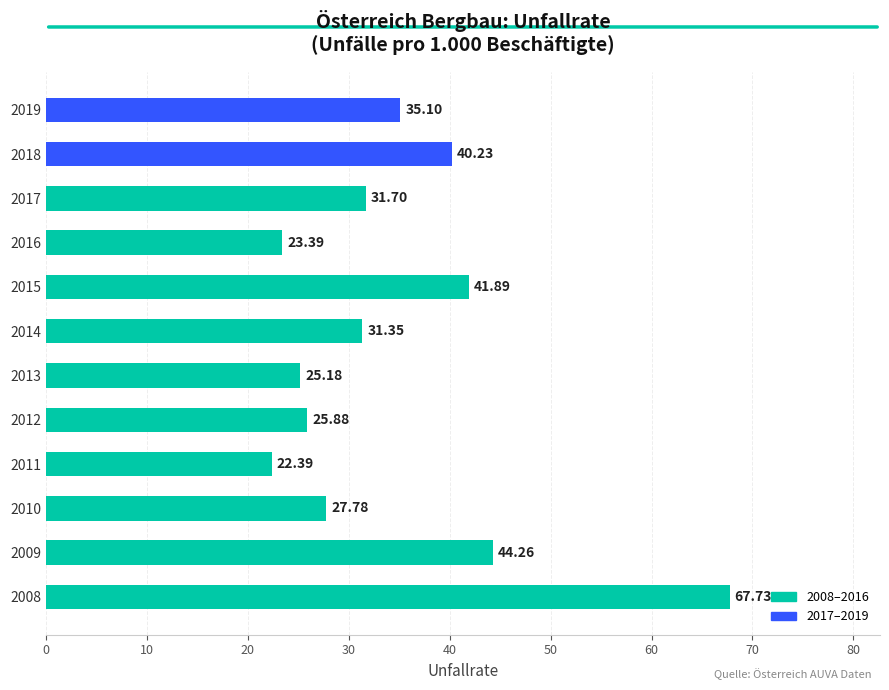

Between 2011 and 2010, which is larger?

2010